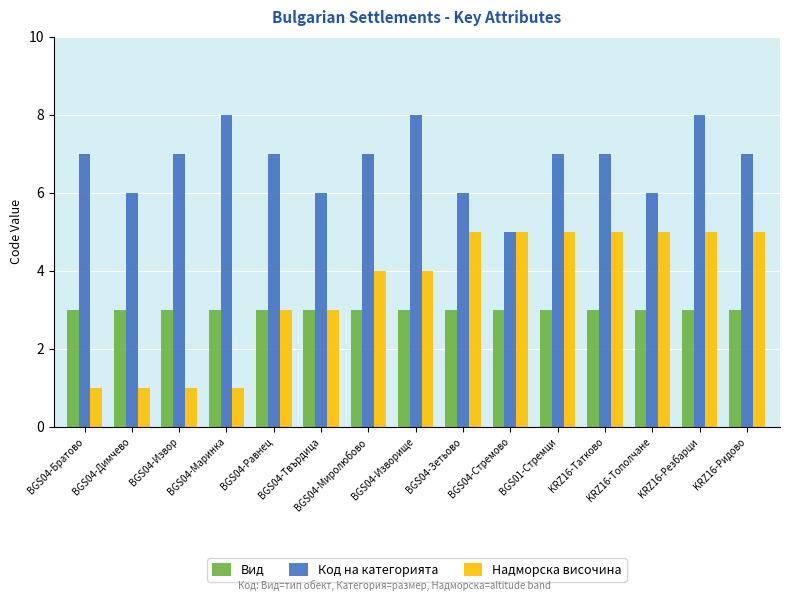

What are all the series names shown in the legend?

Вид, Код на категорията, Надморска височина